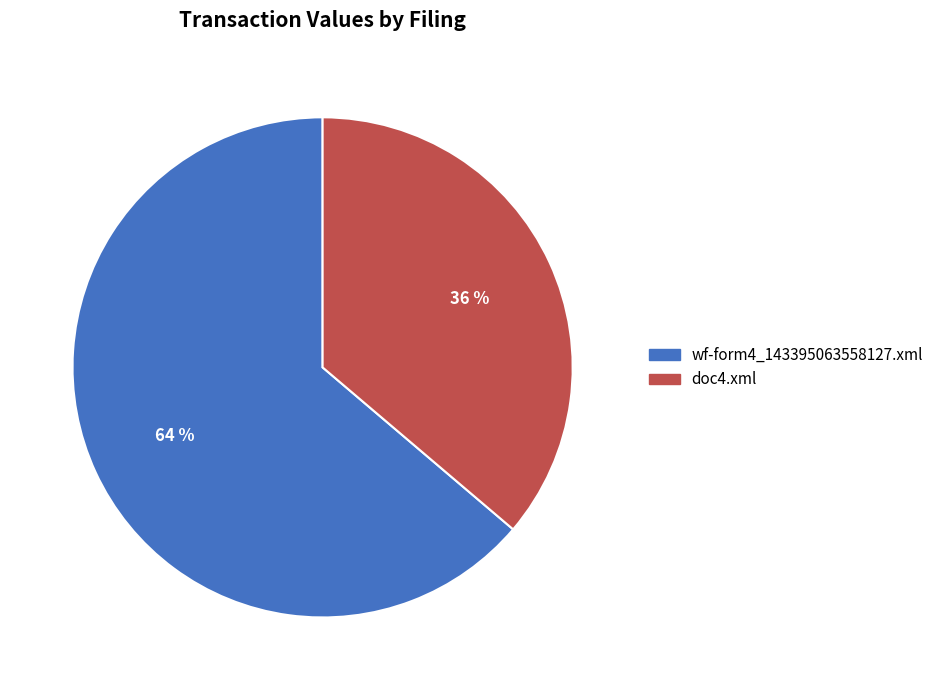

Which slice is the largest?

wf-form4_143395063558127.xml